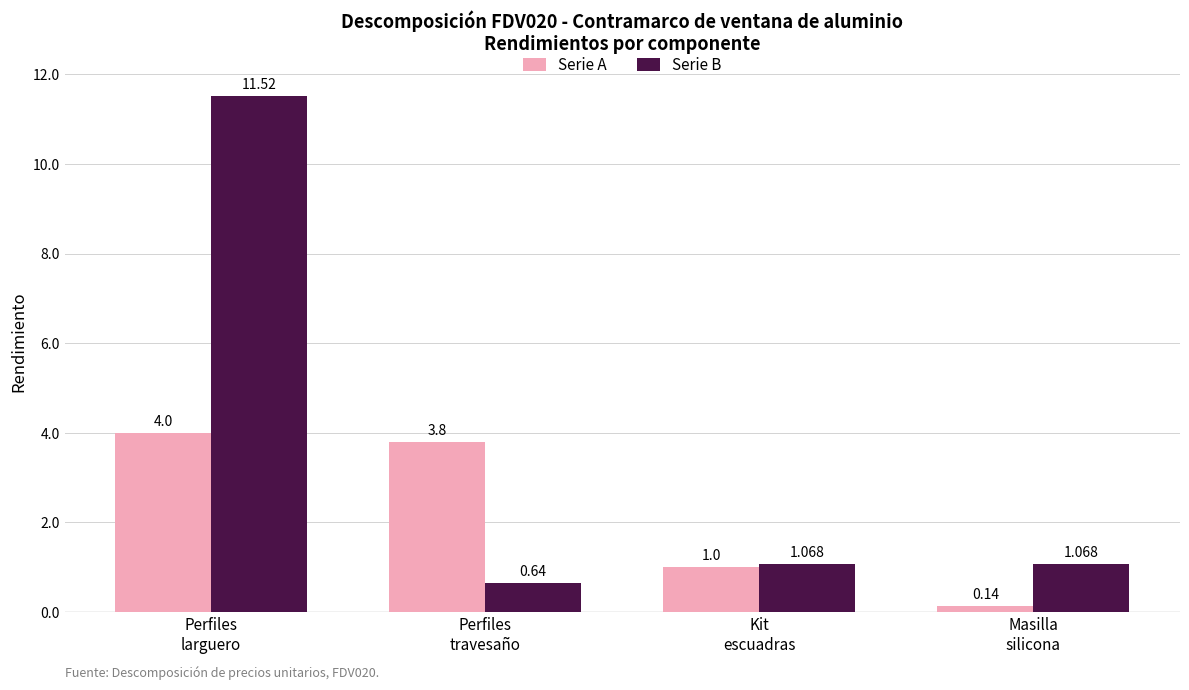

What position from the left is Masilla
silicona?

4